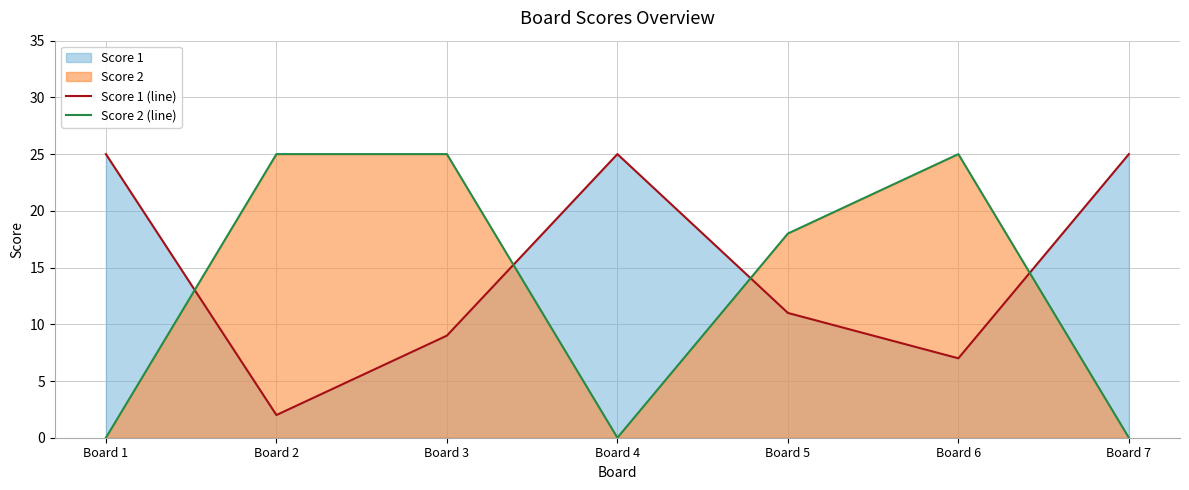

At which label does Score 2 (line) reach its peak?

Board 2